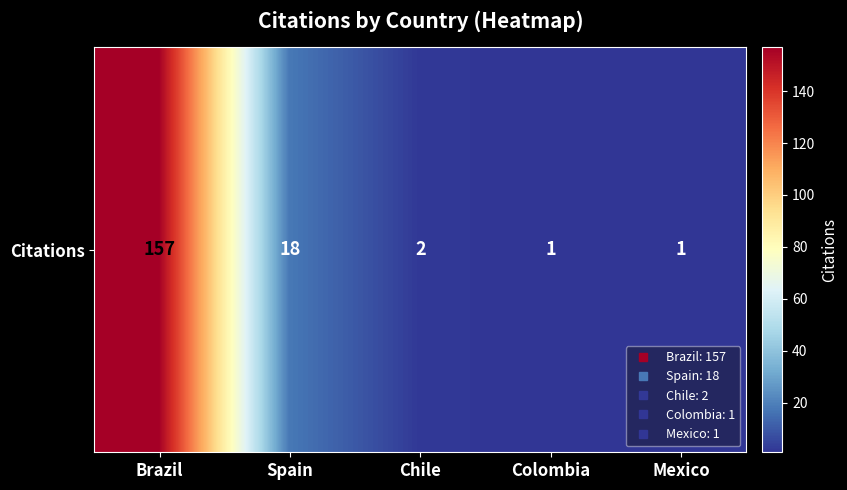

What is the sum of the values at Chile and Mexico?

3